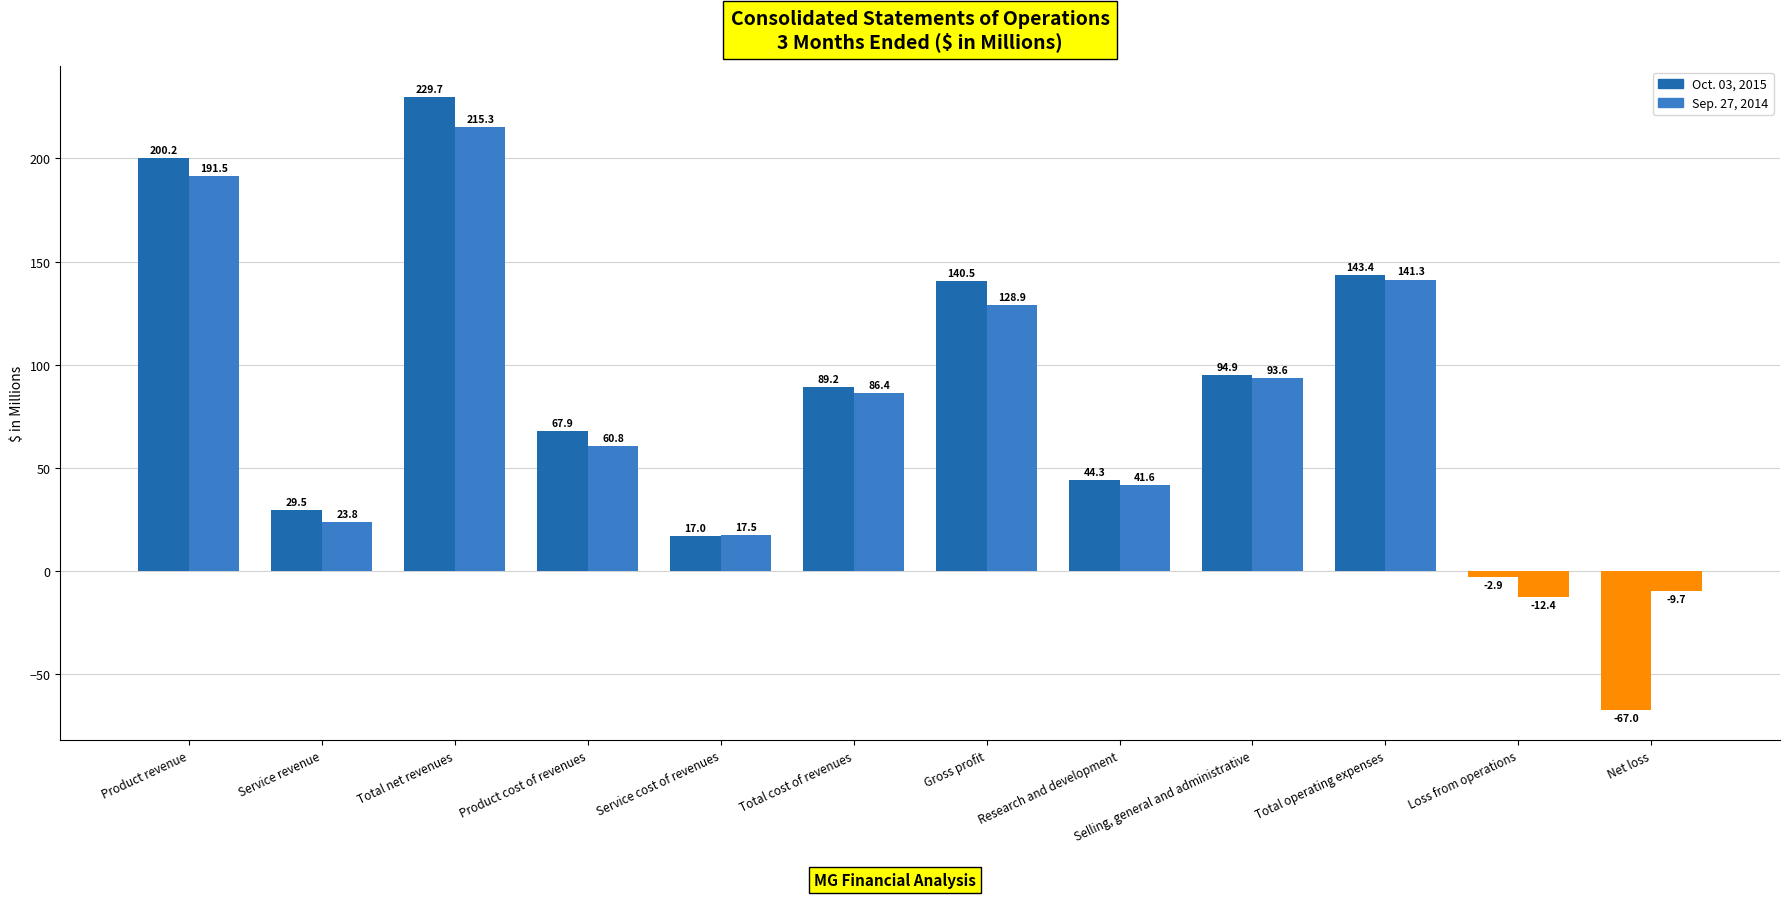

What is the lowest value of the Oct. 03, 2015 series?

-67.0